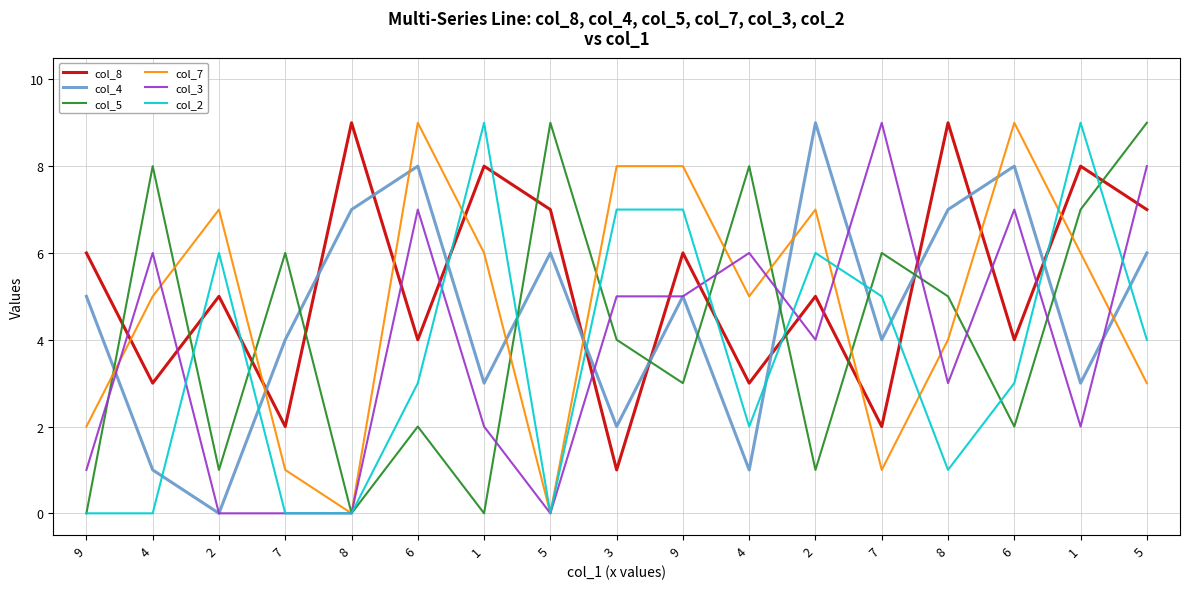

What is the sum of all col_8 values?

89